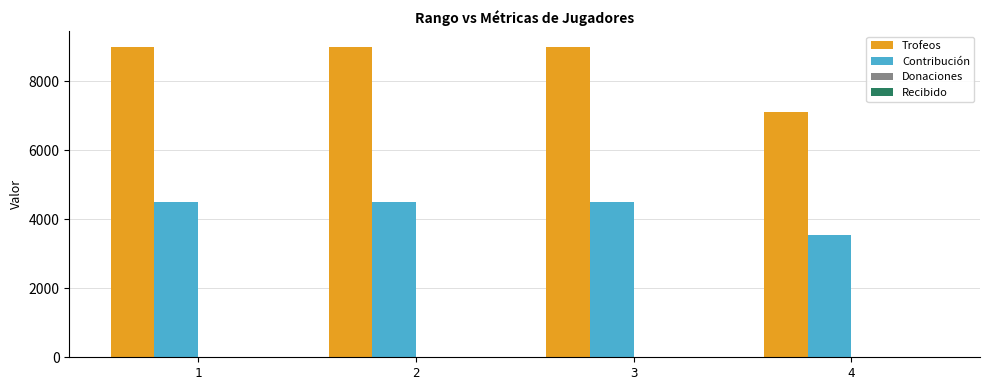

Between 3 and 4, which series saw the biggest shift?

Trofeos